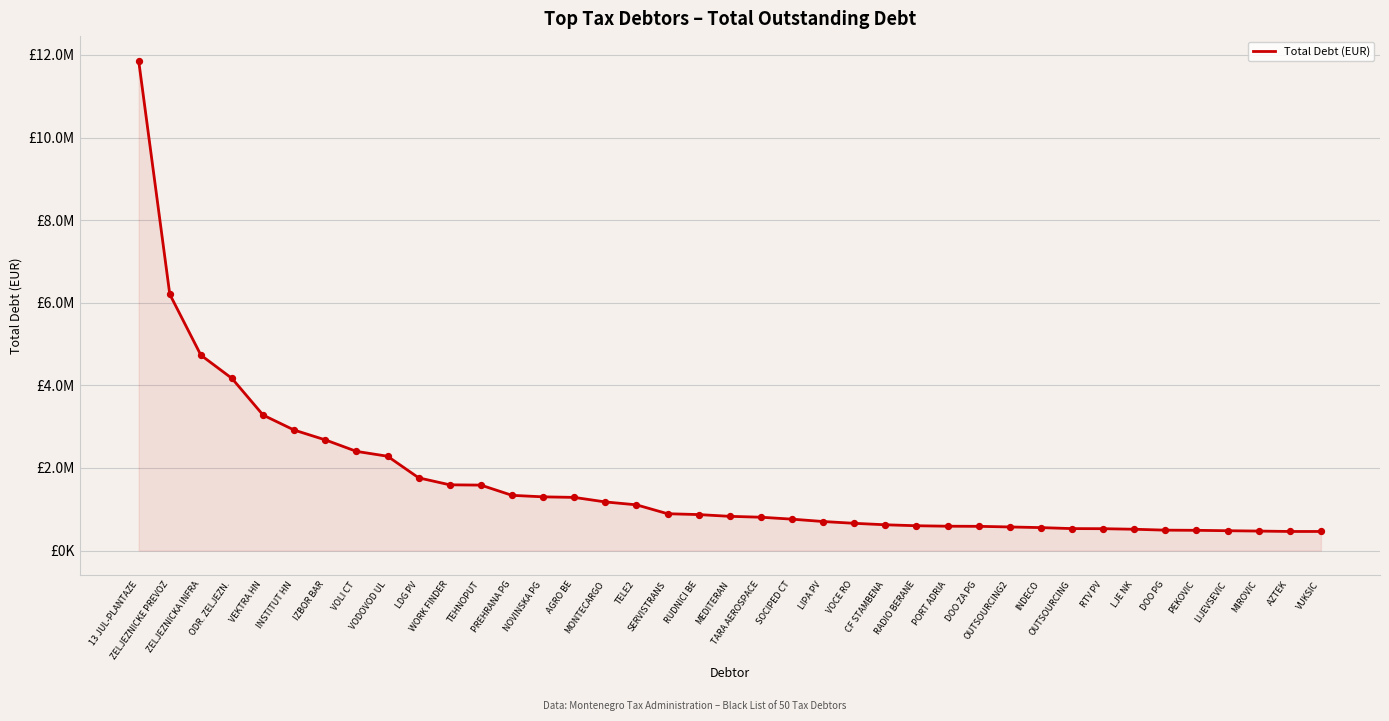

Approximately how many times larger is the value at MIROVIC compared to VODOVOD UL?

0.2